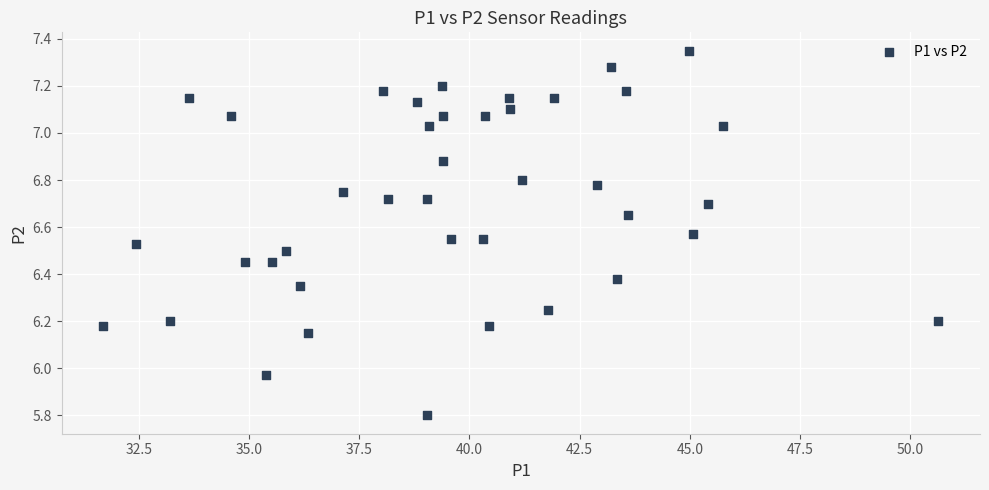

What is the range of X values (max minus min)?

18.9